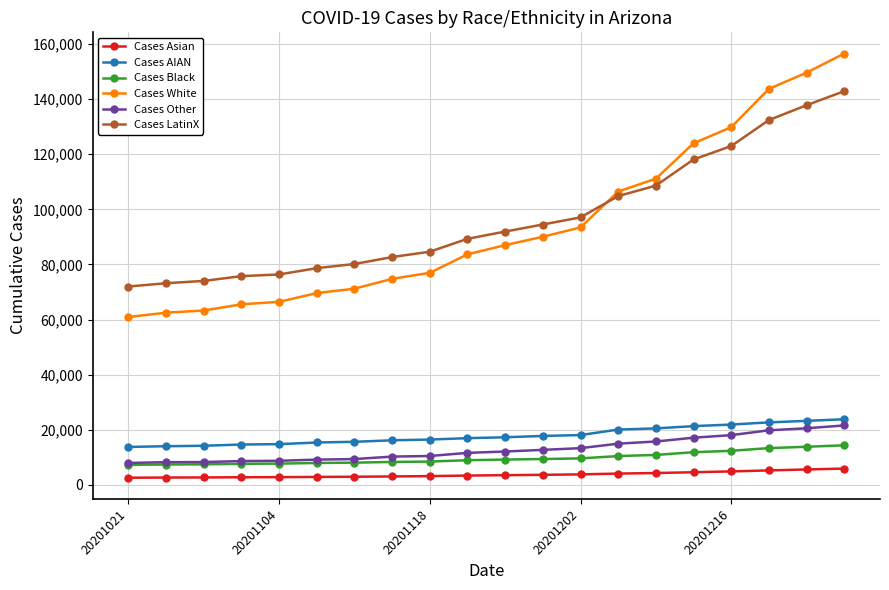

Which series has the largest total across all categories?

Cases LatinX